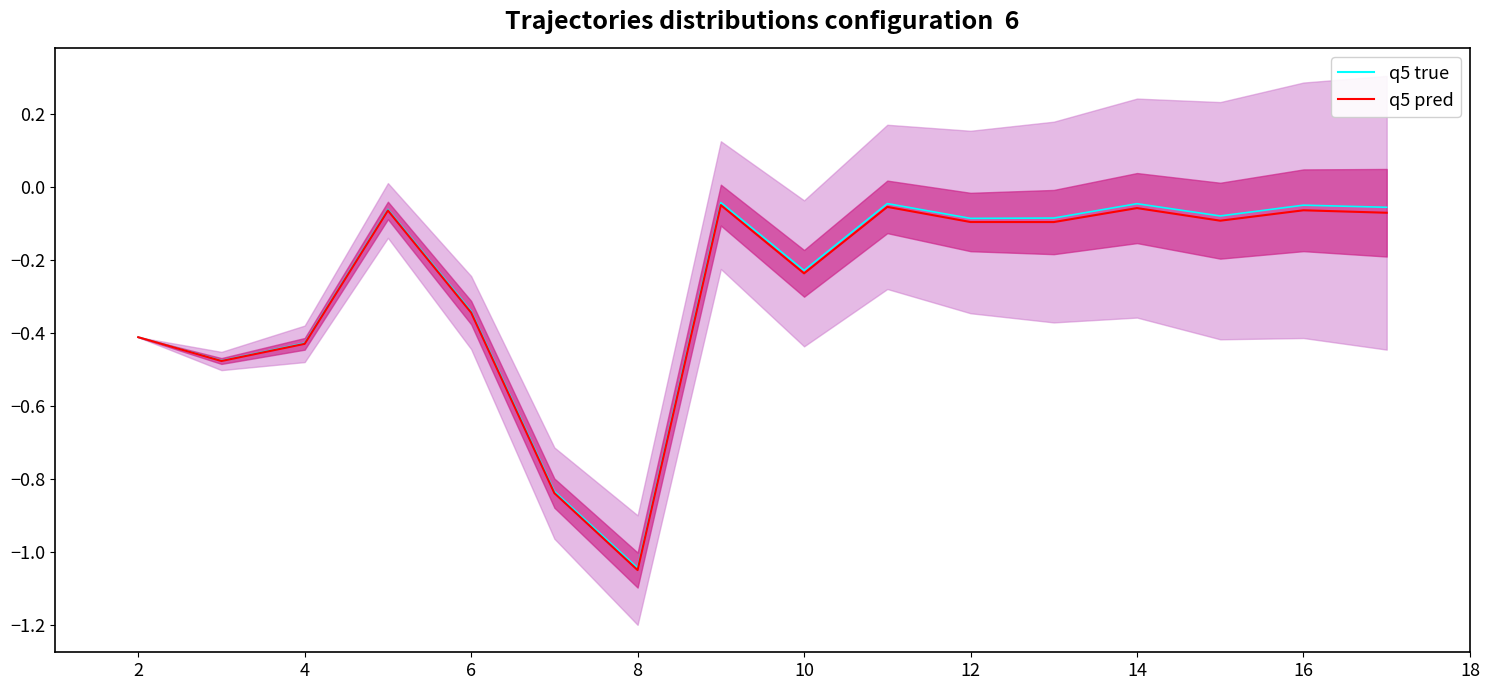

List the series in order of their overall mean, highest first.

q5 true line, q5 pred line